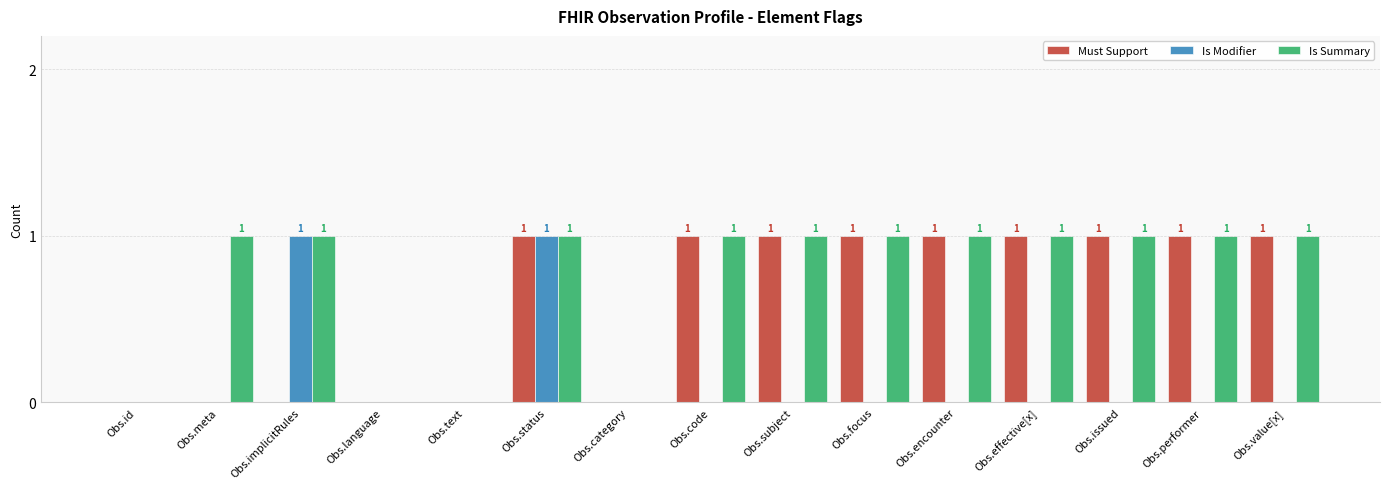

Is the value of Is Modifier at Obs.text greater than the value of Is Summary at Obs.meta?

No